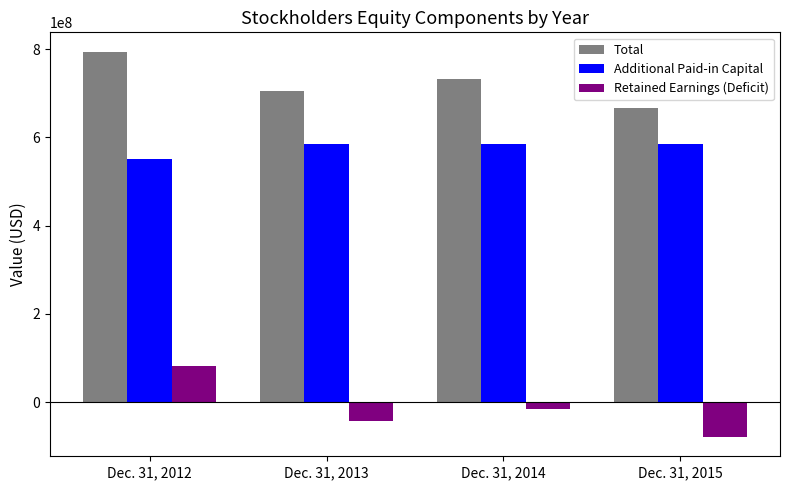

Does the chart contain stacked bars?

No